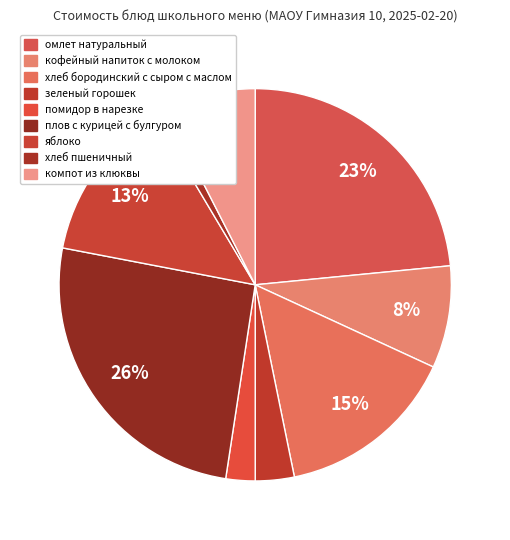

Which category has the biggest portion of the pie?

плов с курицей с булгуром